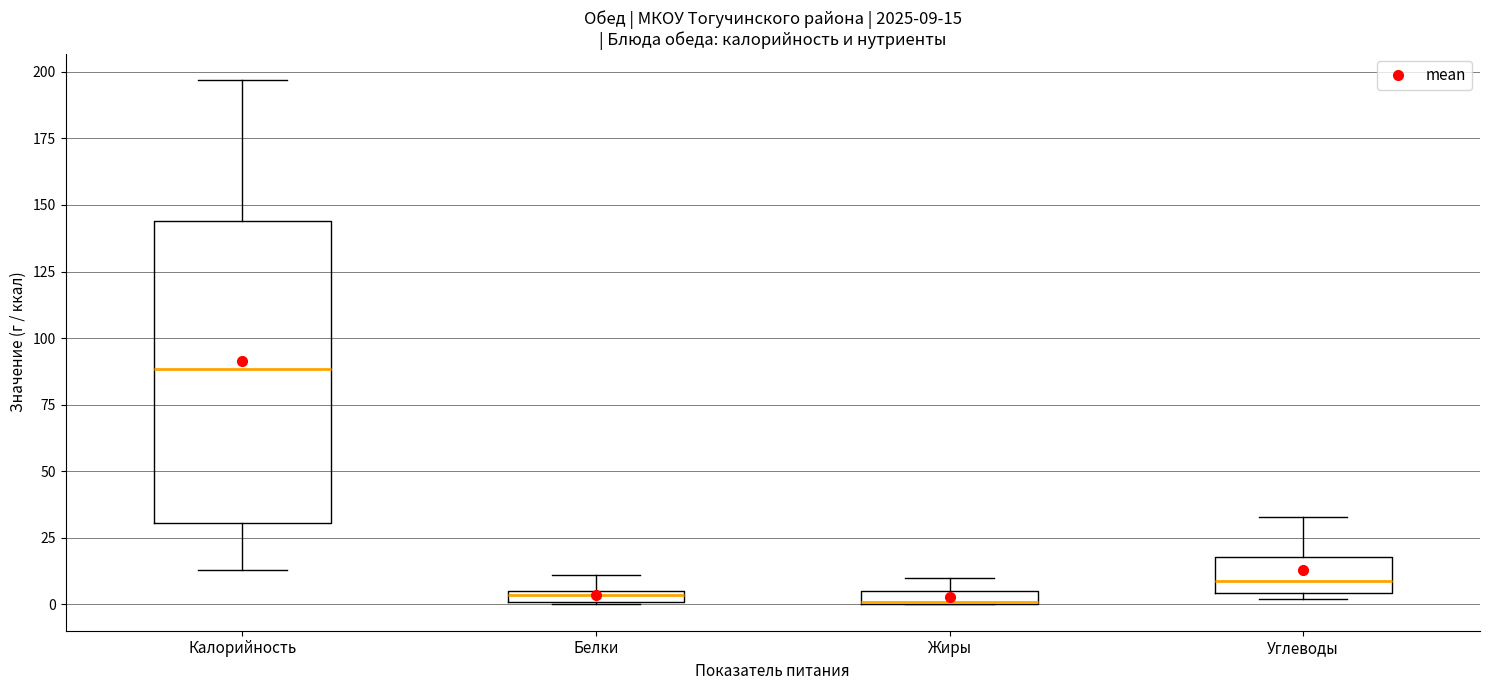

Which box is the tallest, from its lower edge to its upper edge?

Калорийность